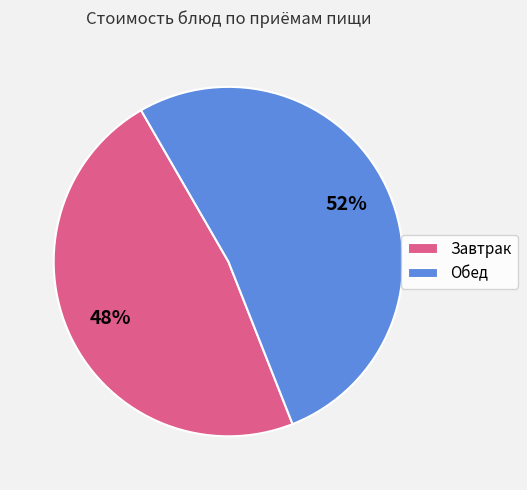

Is the sum of Обед and Завтрак greater than half?

Yes